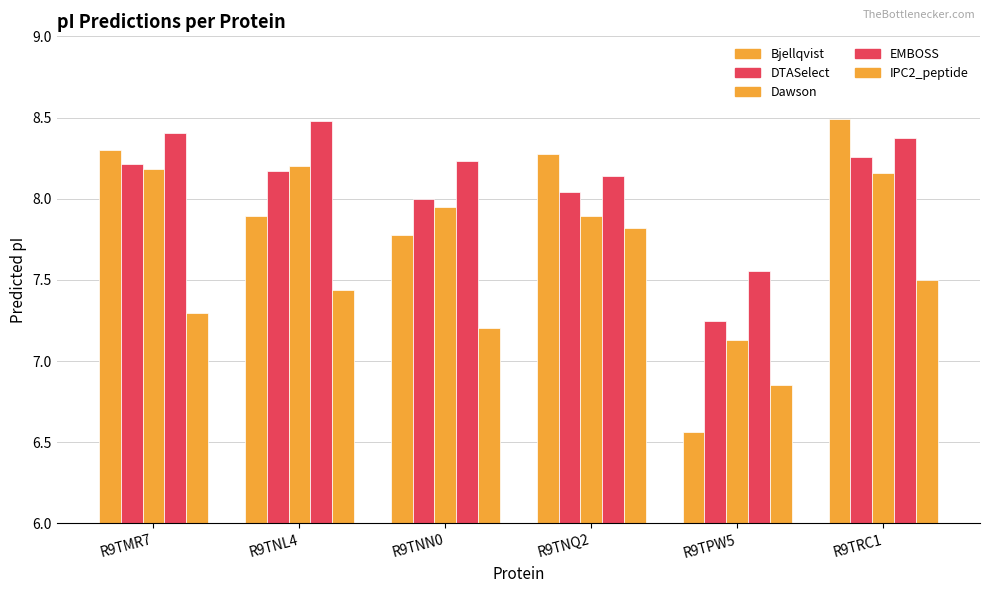

True or false: EMBOSS has a value of 12.8 at R9TNN0.

False